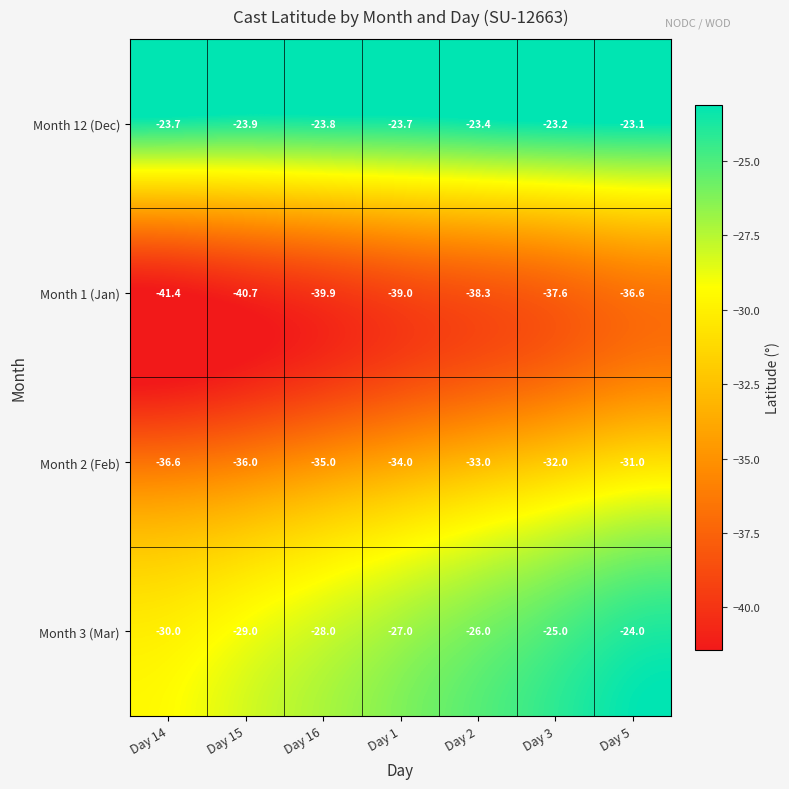

At which category is the sum across all series the highest?

Day 5